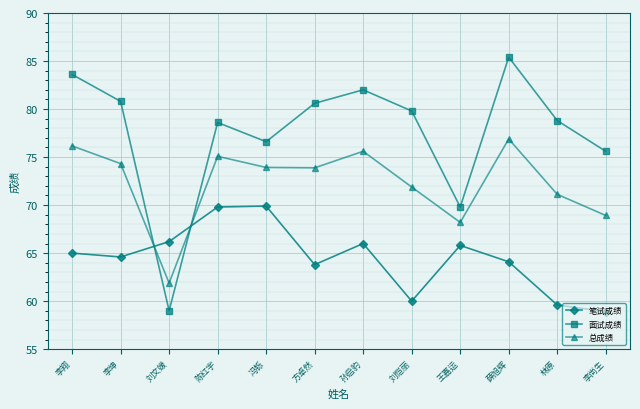

The value of 面试成绩 at 王嘉运 is 19.5. True or false?

False